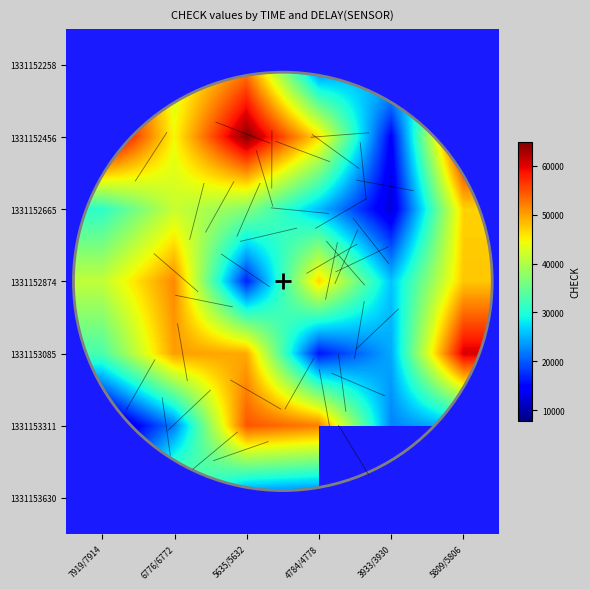

At which category does the chart reach its peak across all series?

7919/7914